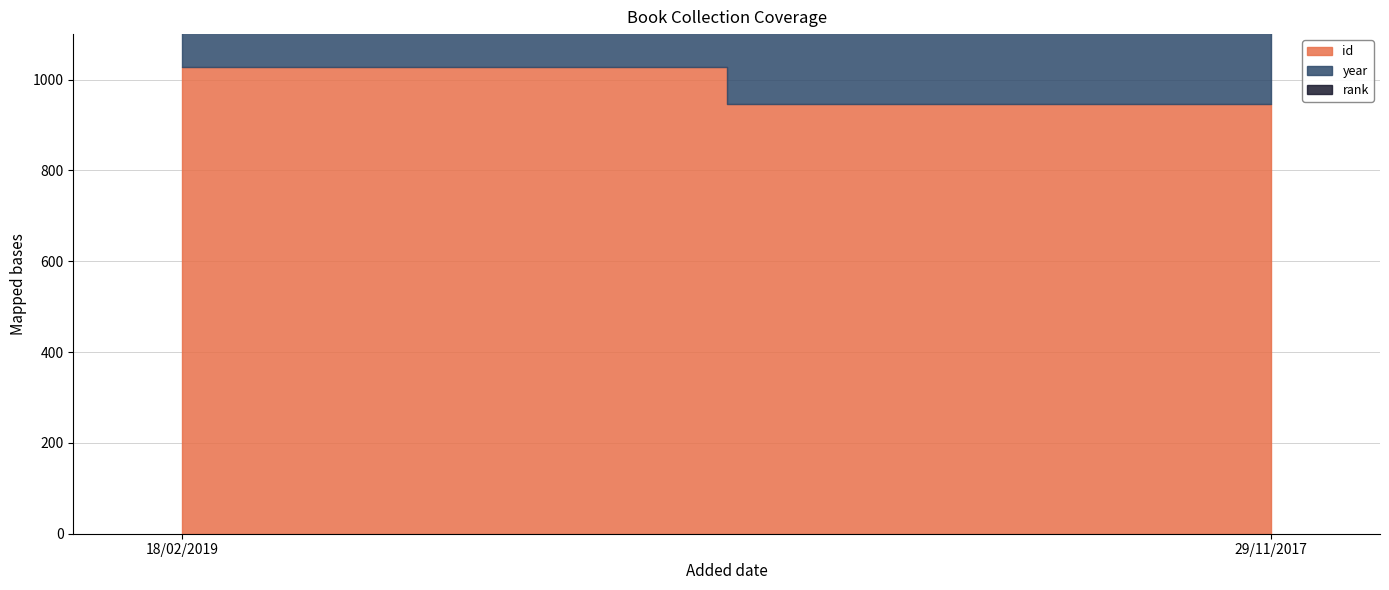

What are all the series names shown in the legend?

id, year, rank